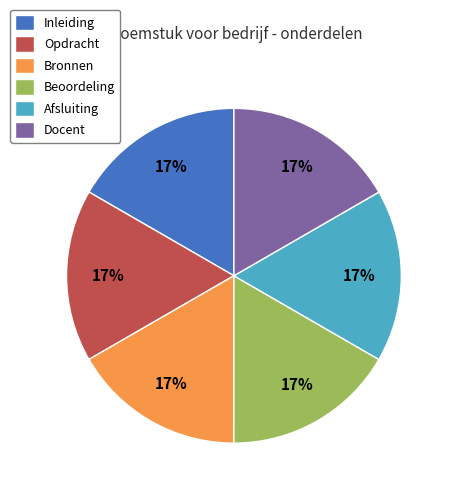

To the nearest percent, what portion does Bronnen represent?

17%